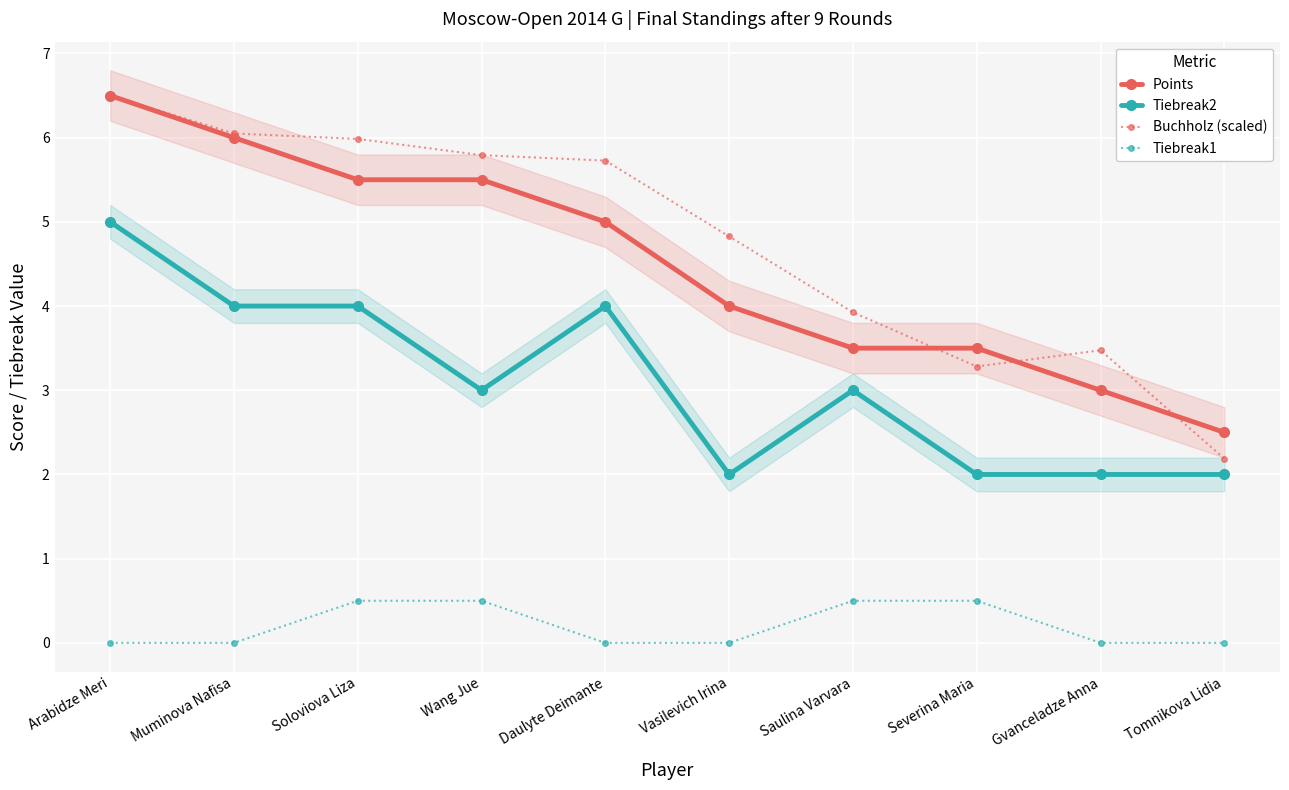

At which label is Tiebreak1 closest to 0?

Arabidze Meri